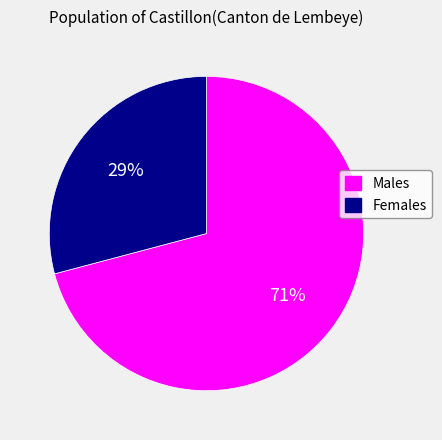

Which category has the smallest portion of the pie?

Females